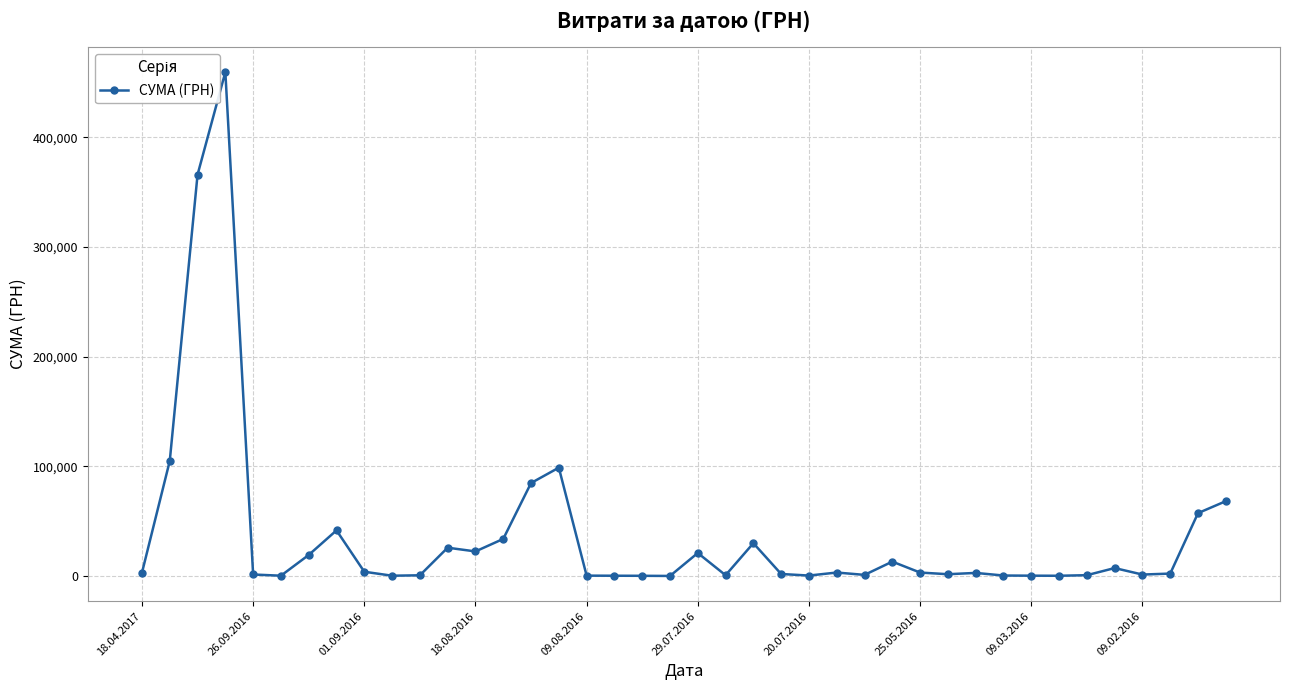

What is the maximum value shown in the chart?

459692.9